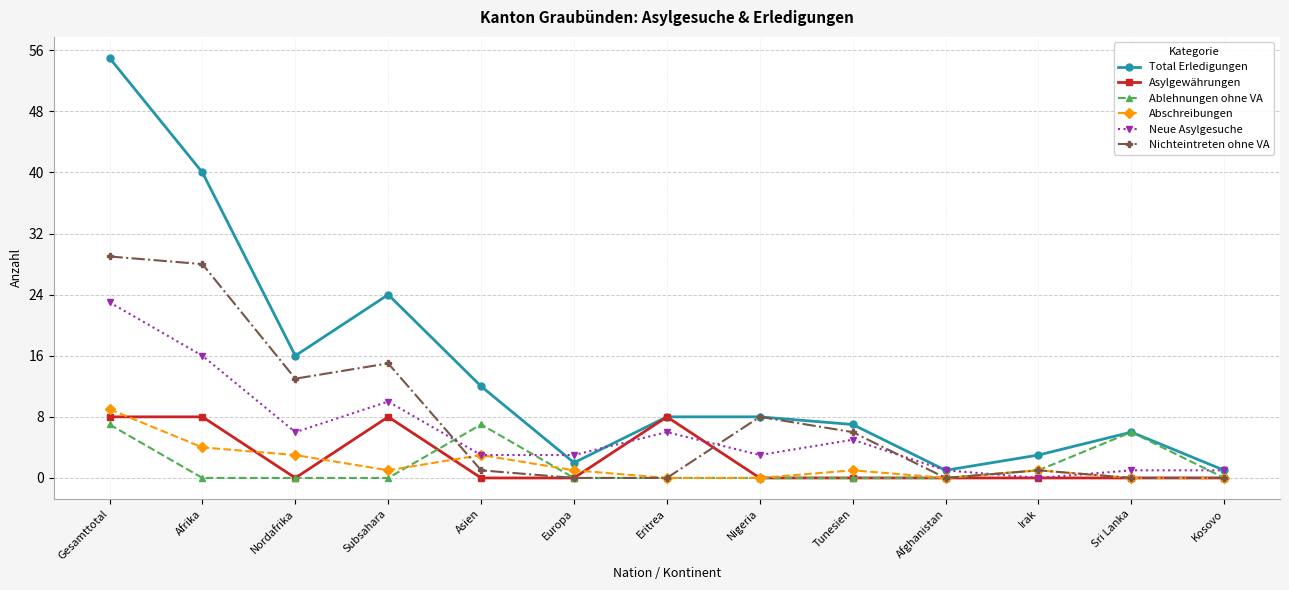

What is the highest value of the Nichteintreten ohne VA series?

29